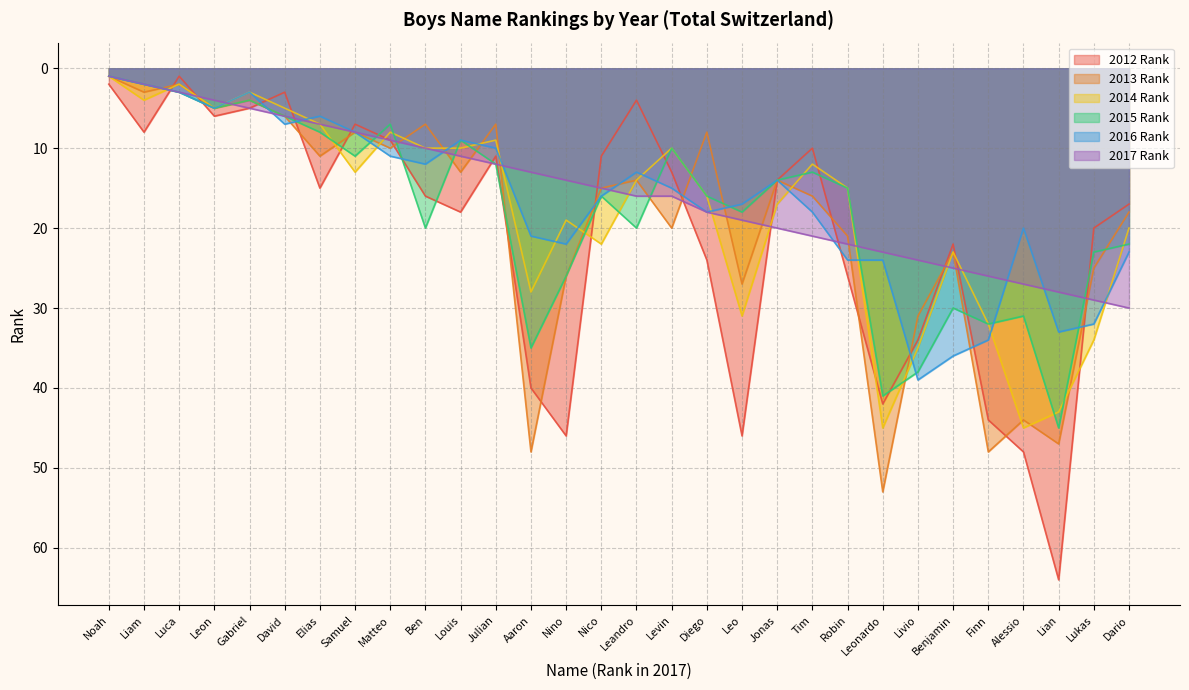

What is the smallest value displayed?

1